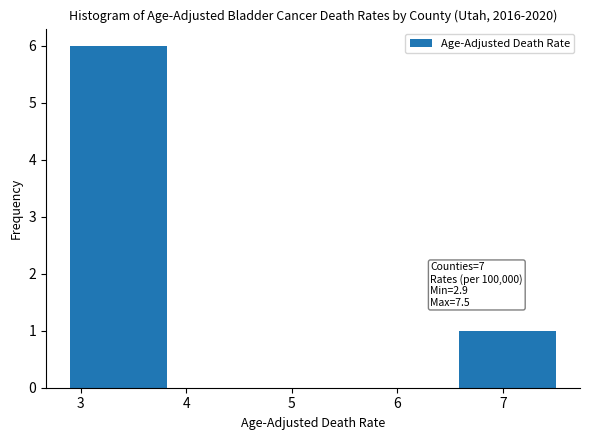

Which range on the x-axis has the tallest bar?

2.90 to 3.82